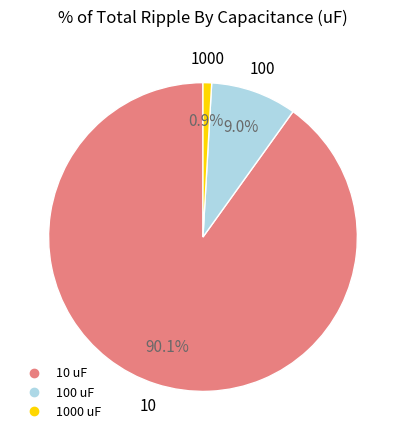

Does any single category account for the majority?

Yes